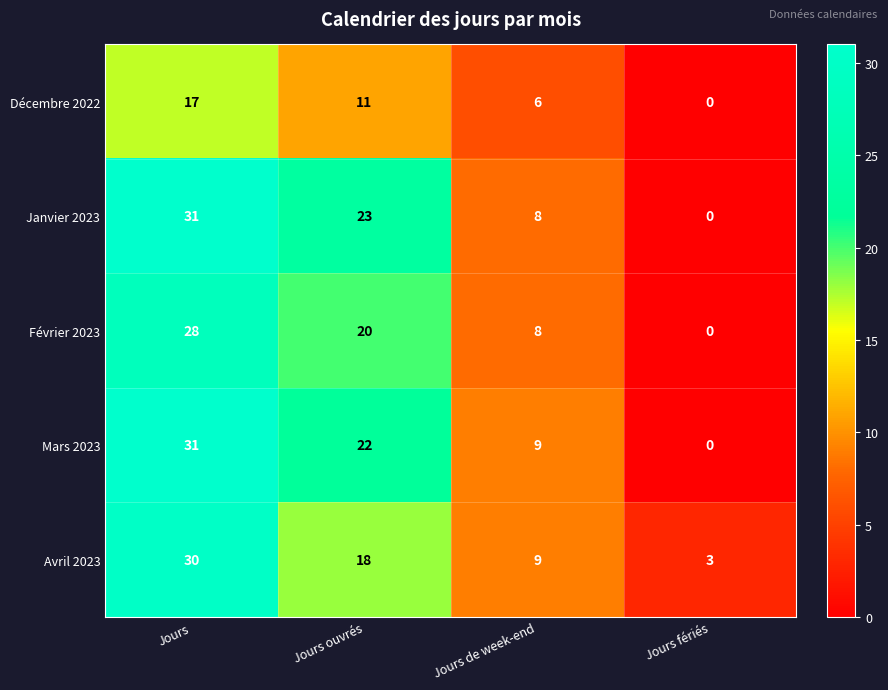

At which category is the sum across all series the highest?

Jours